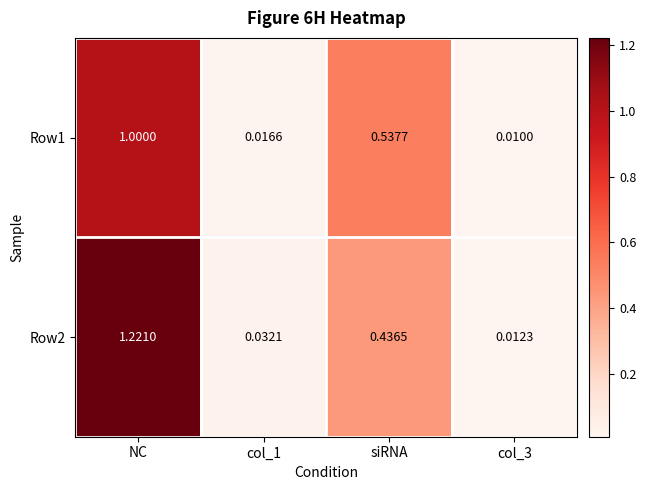

Which category has the highest value in the Row1 series?

NC